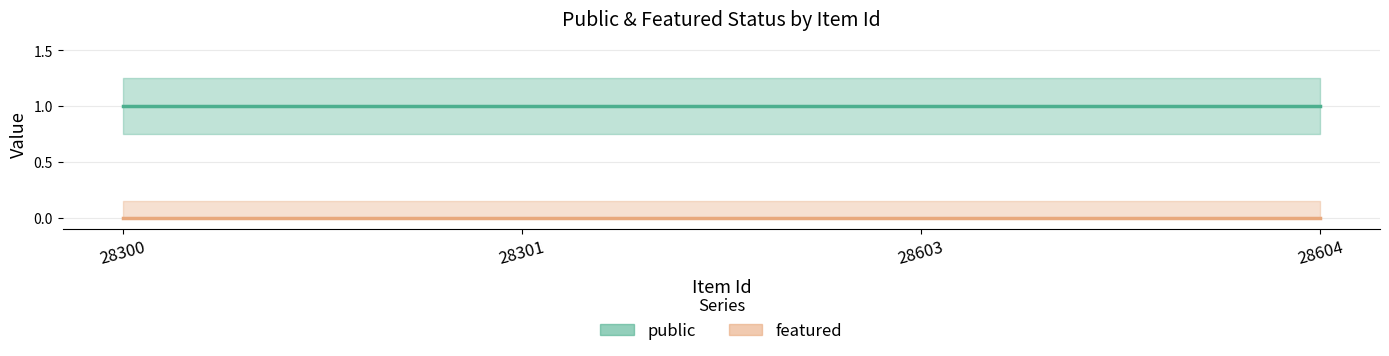

True or false: public and featured intersect in this chart.

False